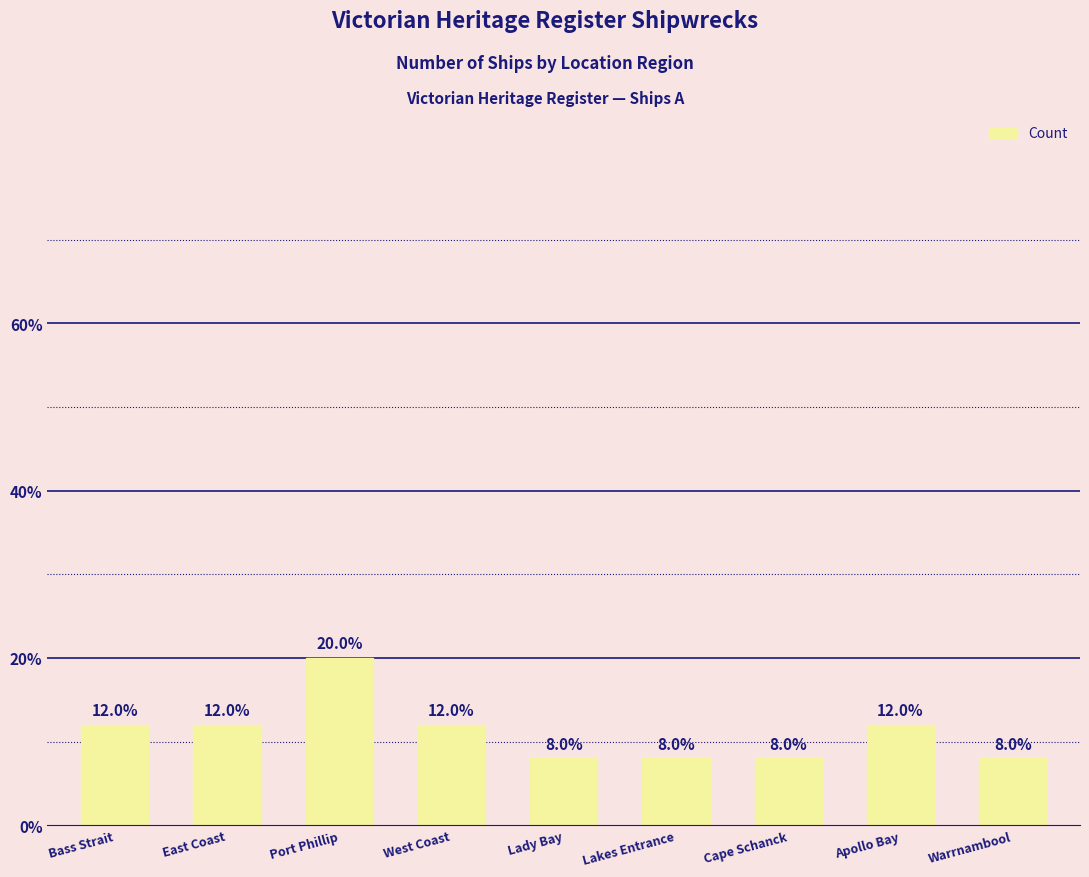

Count the number of data series in this chart.

1